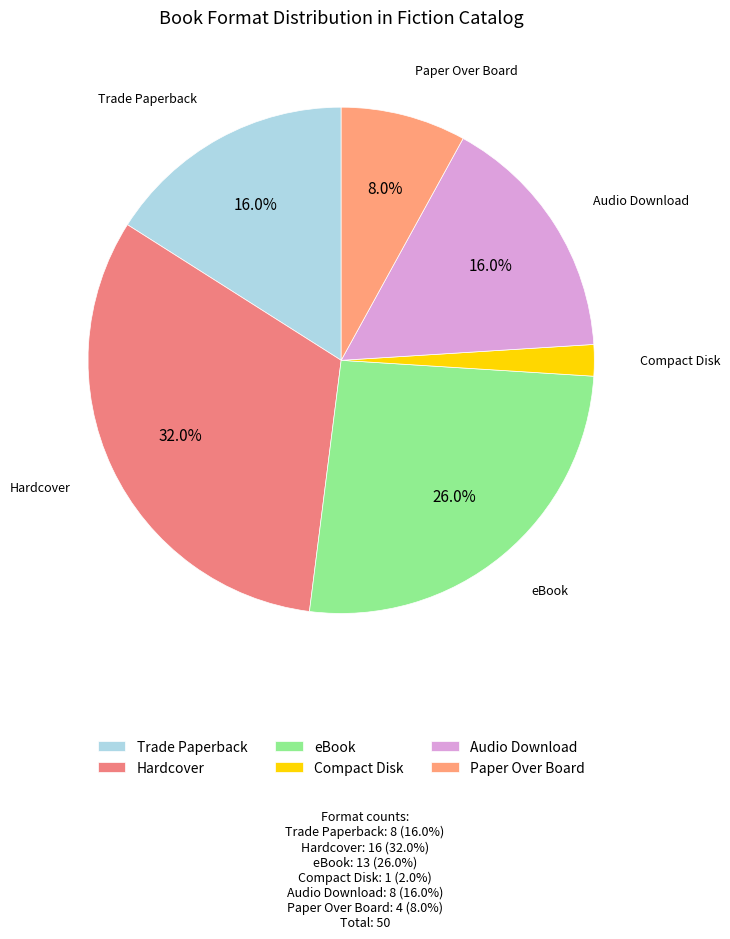

What is the largest slice in the pie chart?

Hardcover